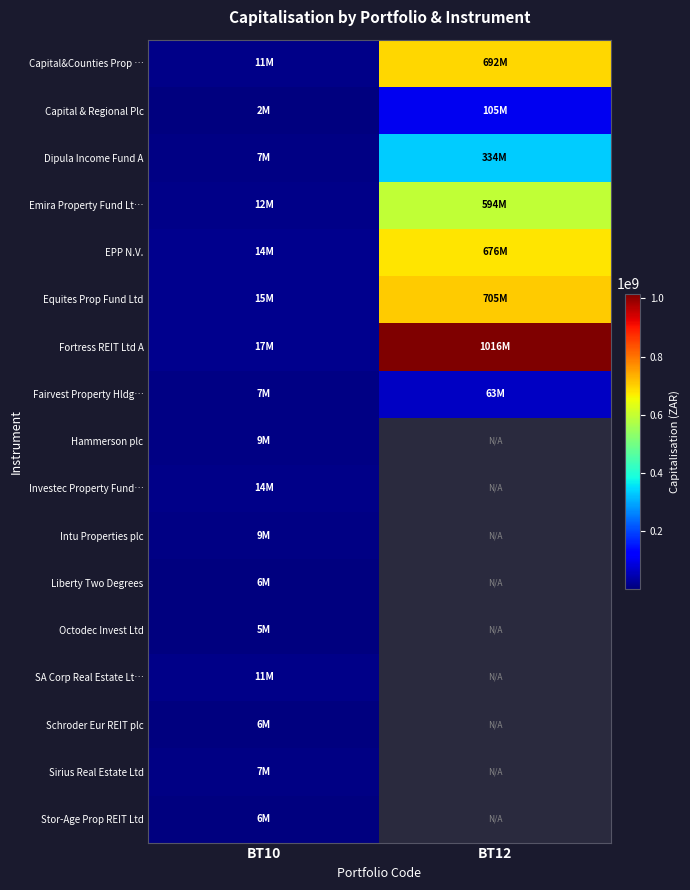

How many Capital & Regional Plc values are between 2201056 and 104579020?

2